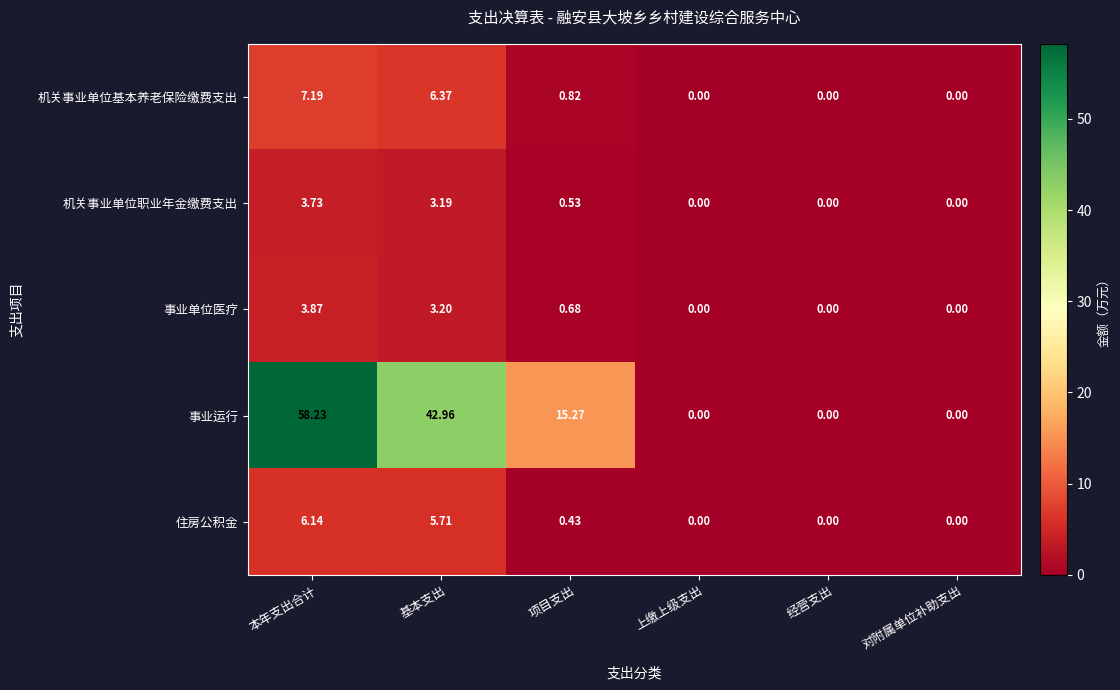

Which category has the highest value across all series?

本年支出合计